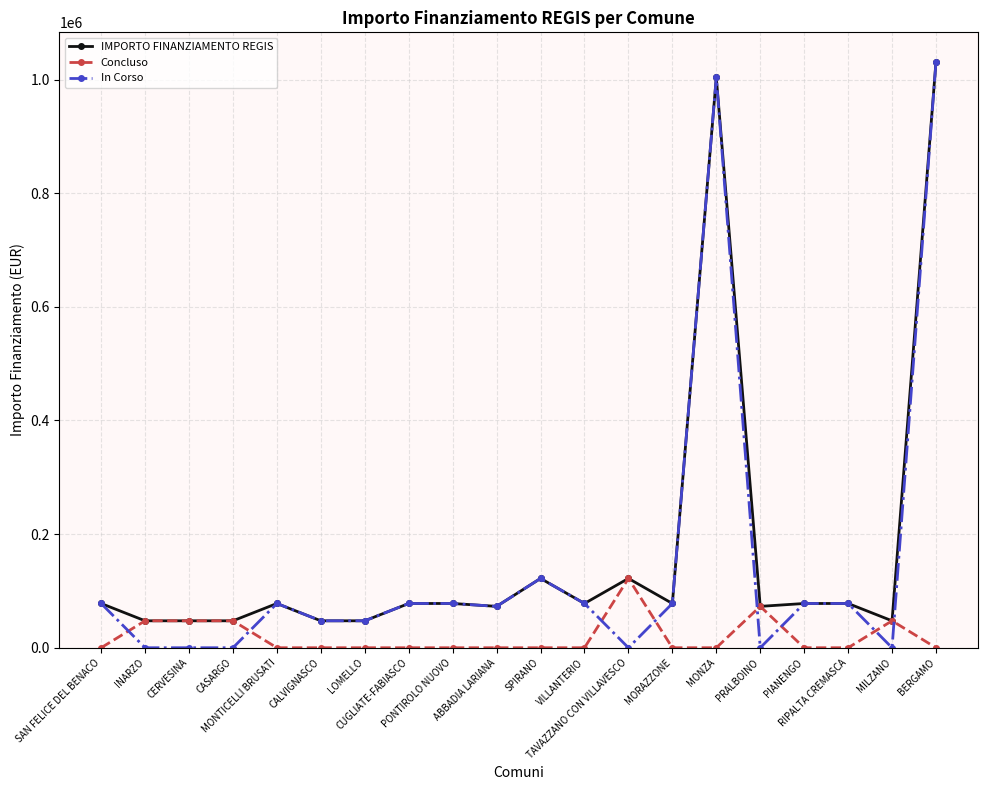

How many intersections are there between Concluso and In Corso?

8